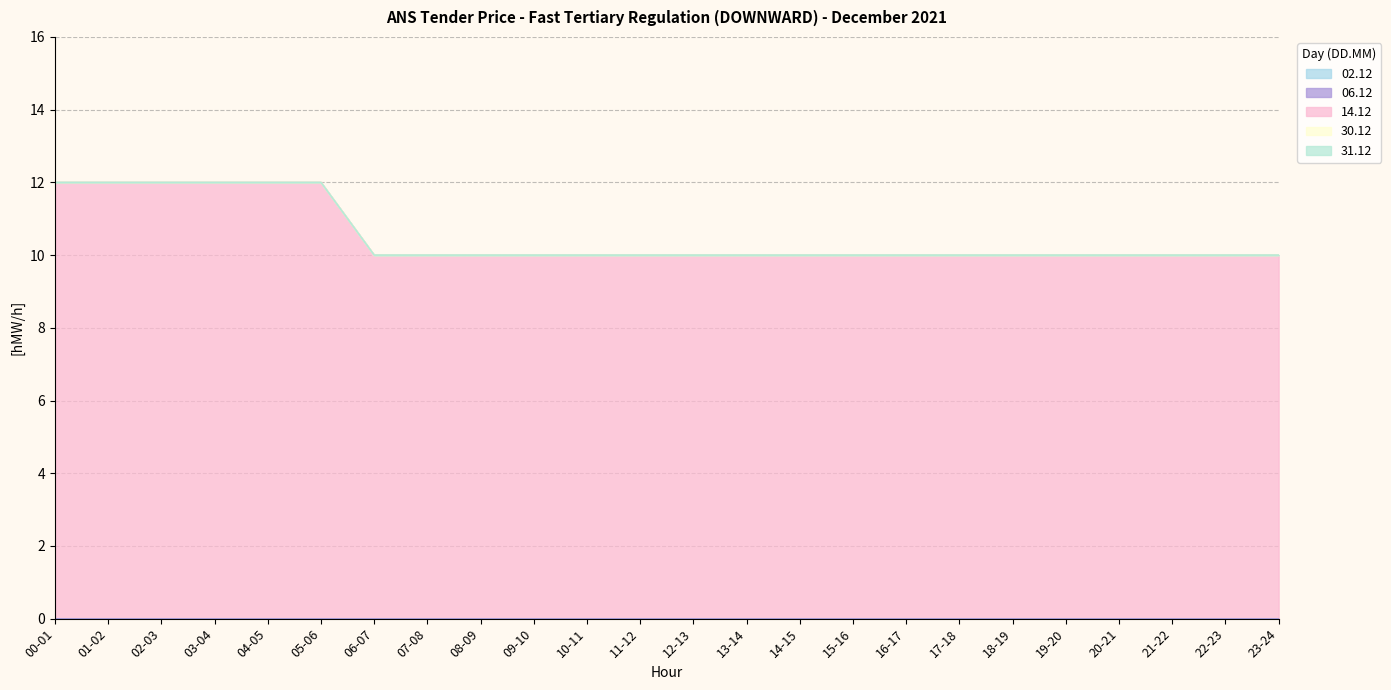

What is the difference between the highest and lowest values at 19-20?

10